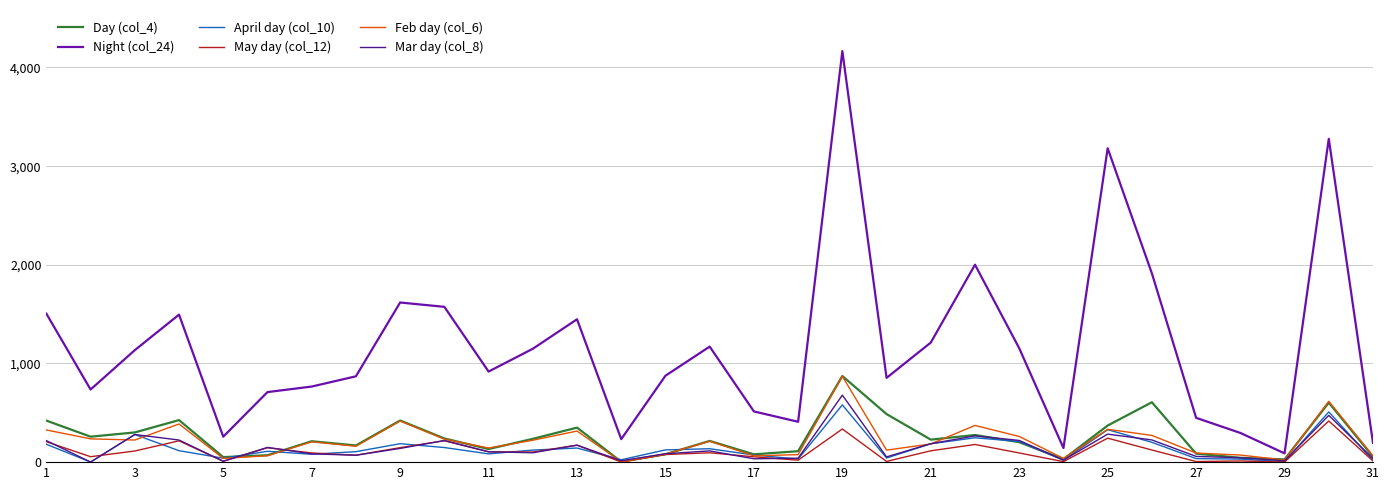

Which series has the largest range (max minus min)?

Night (col_24)